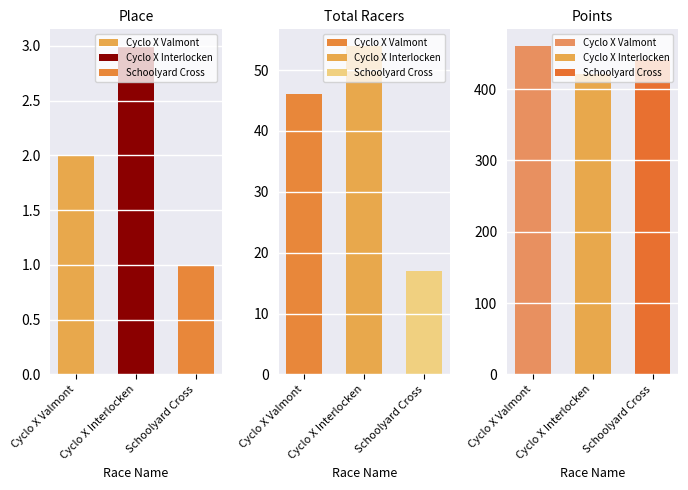

Which series has the widest spread of values?

Points